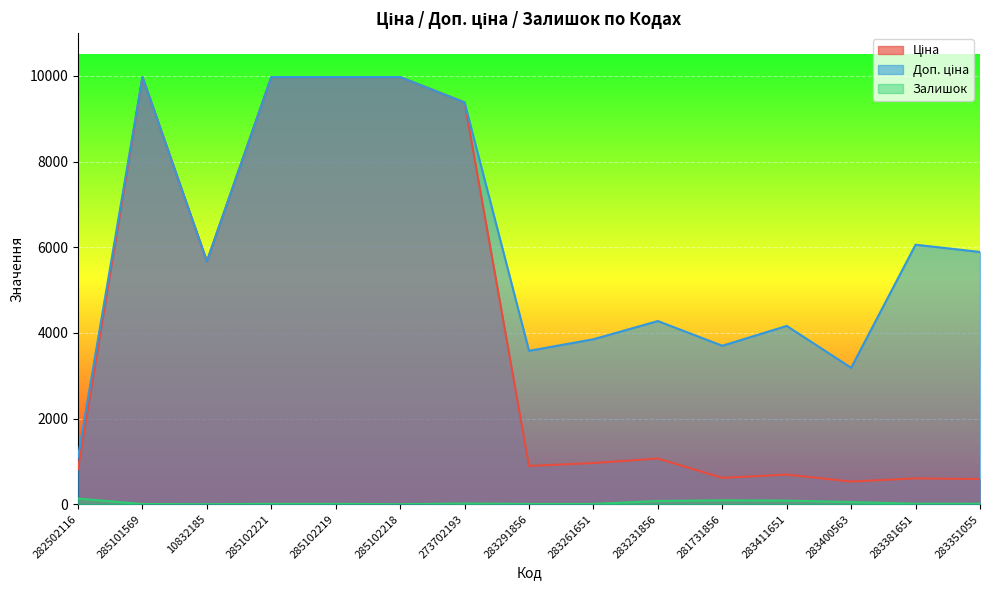

Where is Доп. ціна nearest to the value 5542?

10832185